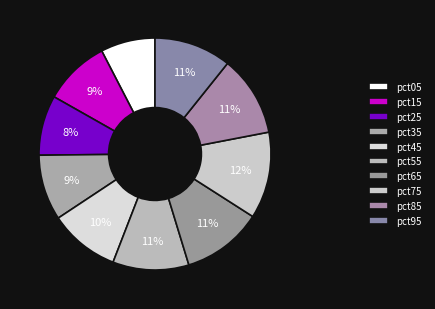

Count the number of slices in the pie.

10